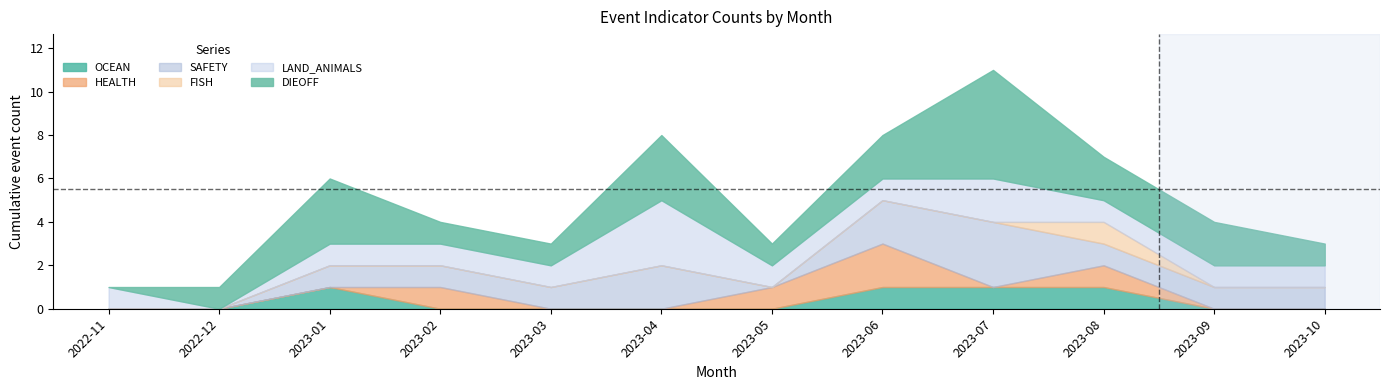

True or false: LAND_ANIMALS and FISH cross at least once.

False